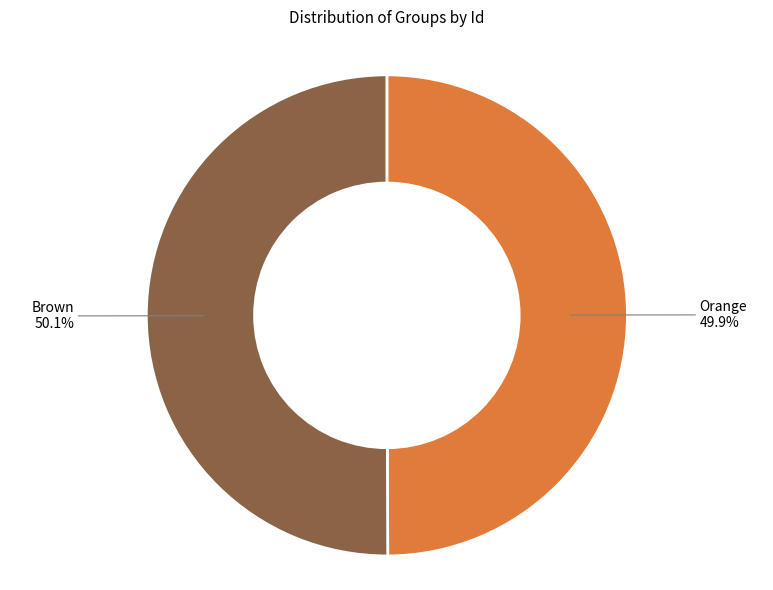

Count the number of slices in the pie.

2